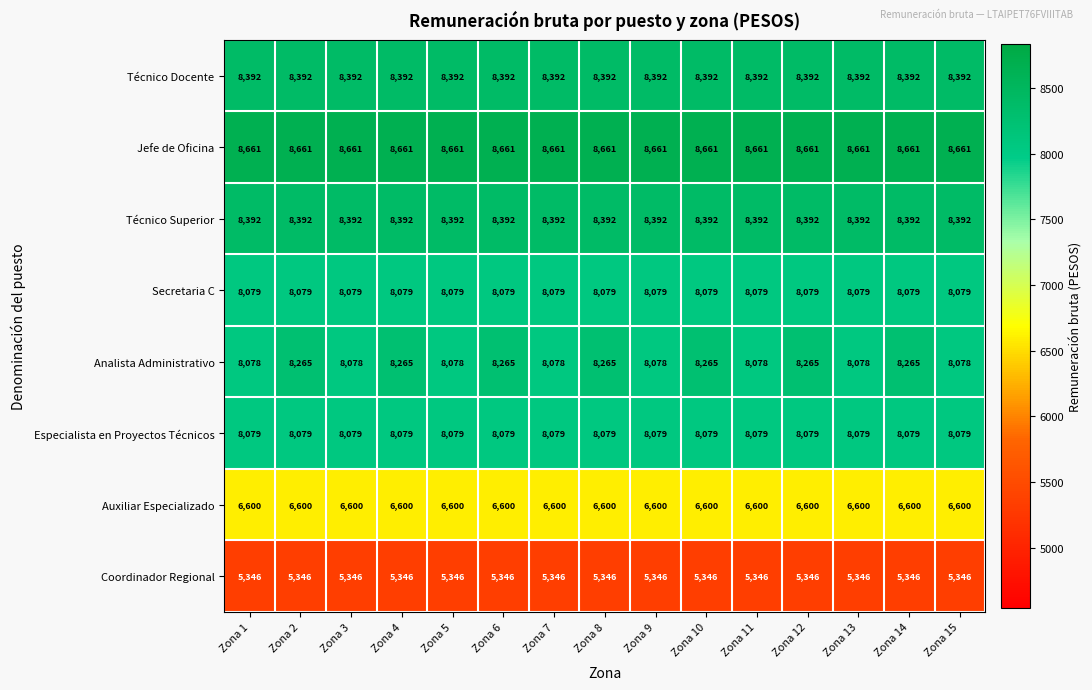

What is the spread (max minus min) of values at Zona 10?

3315